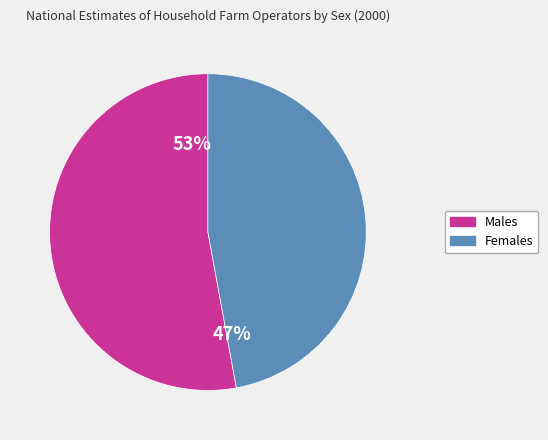

How many slices are in this pie chart?

2